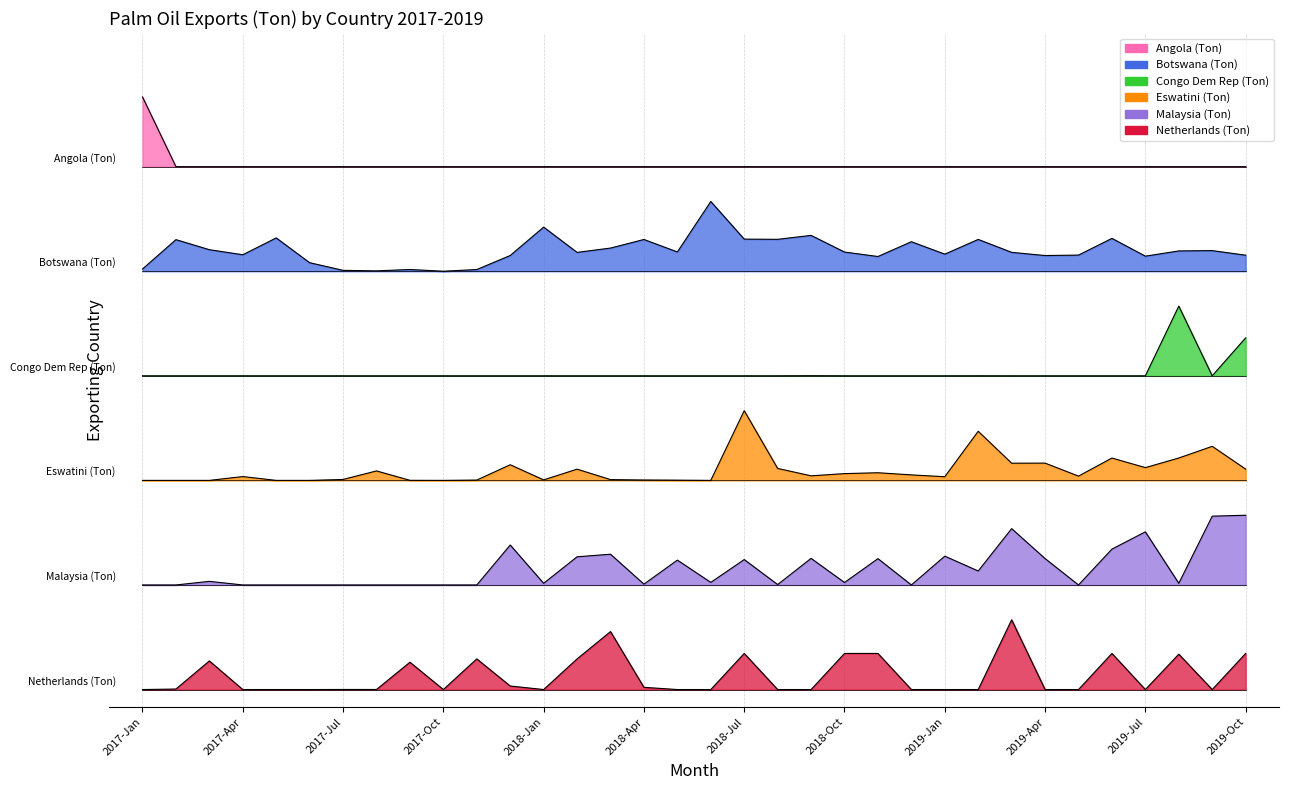

What is the difference between the maximum and minimum values in the Netherlands (Ton) series?

1.2